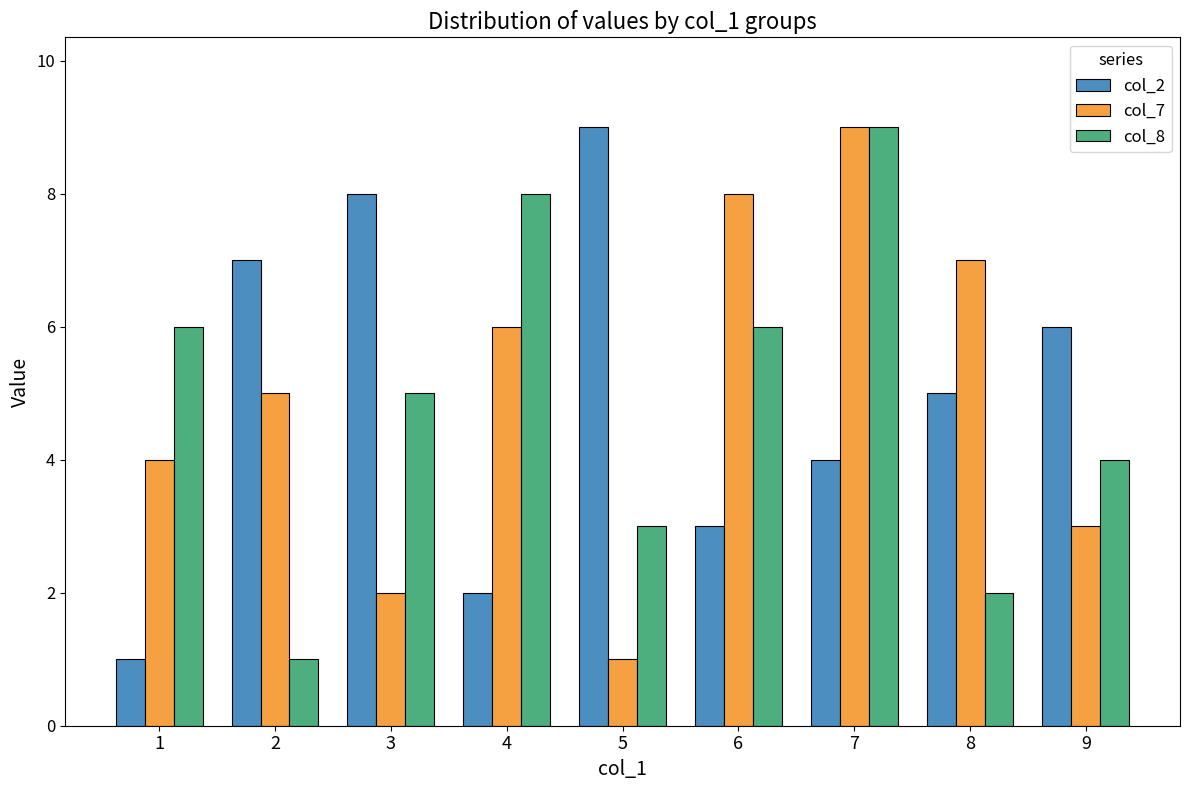

What is the value of the col_2 bar at the 6th from the left?

3